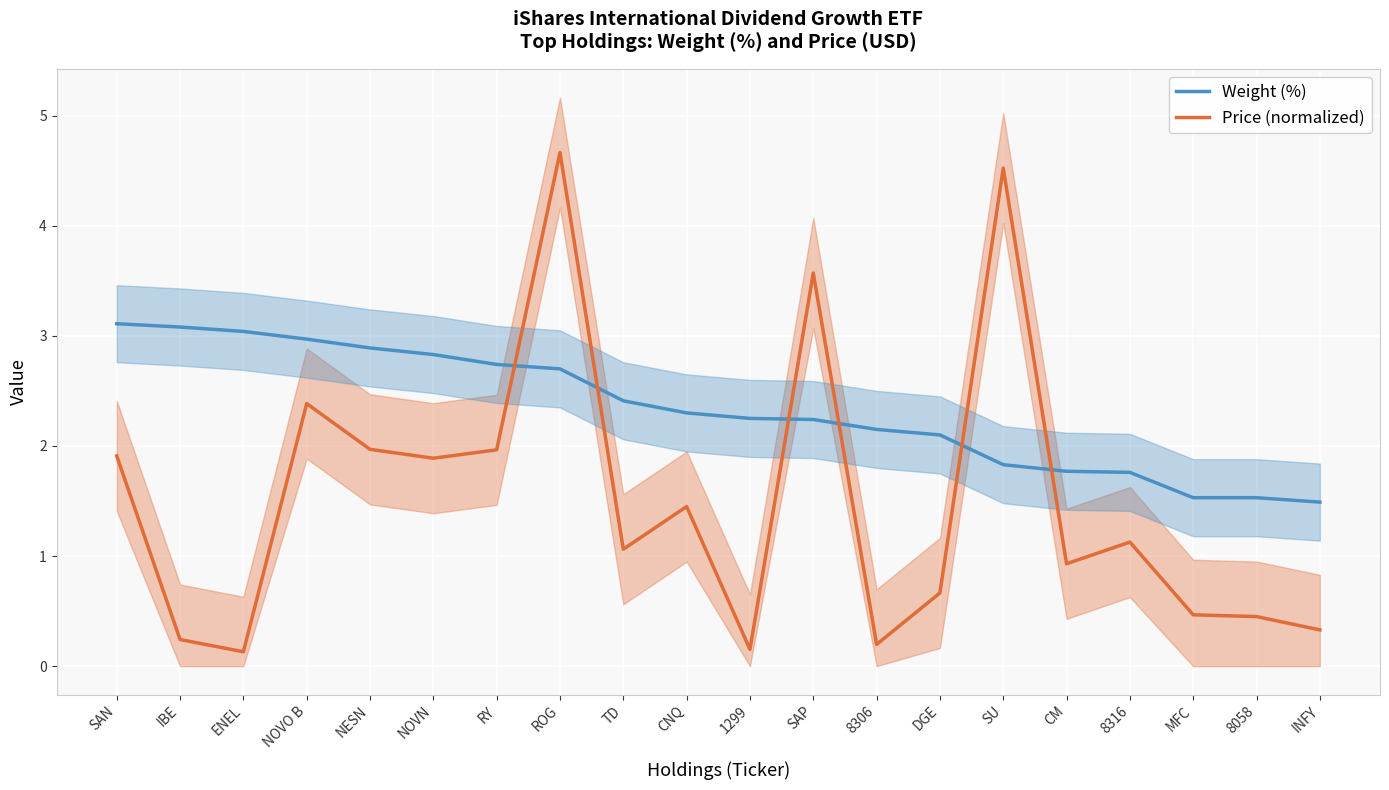

How many data points in Price (normalized) are above 1?

11